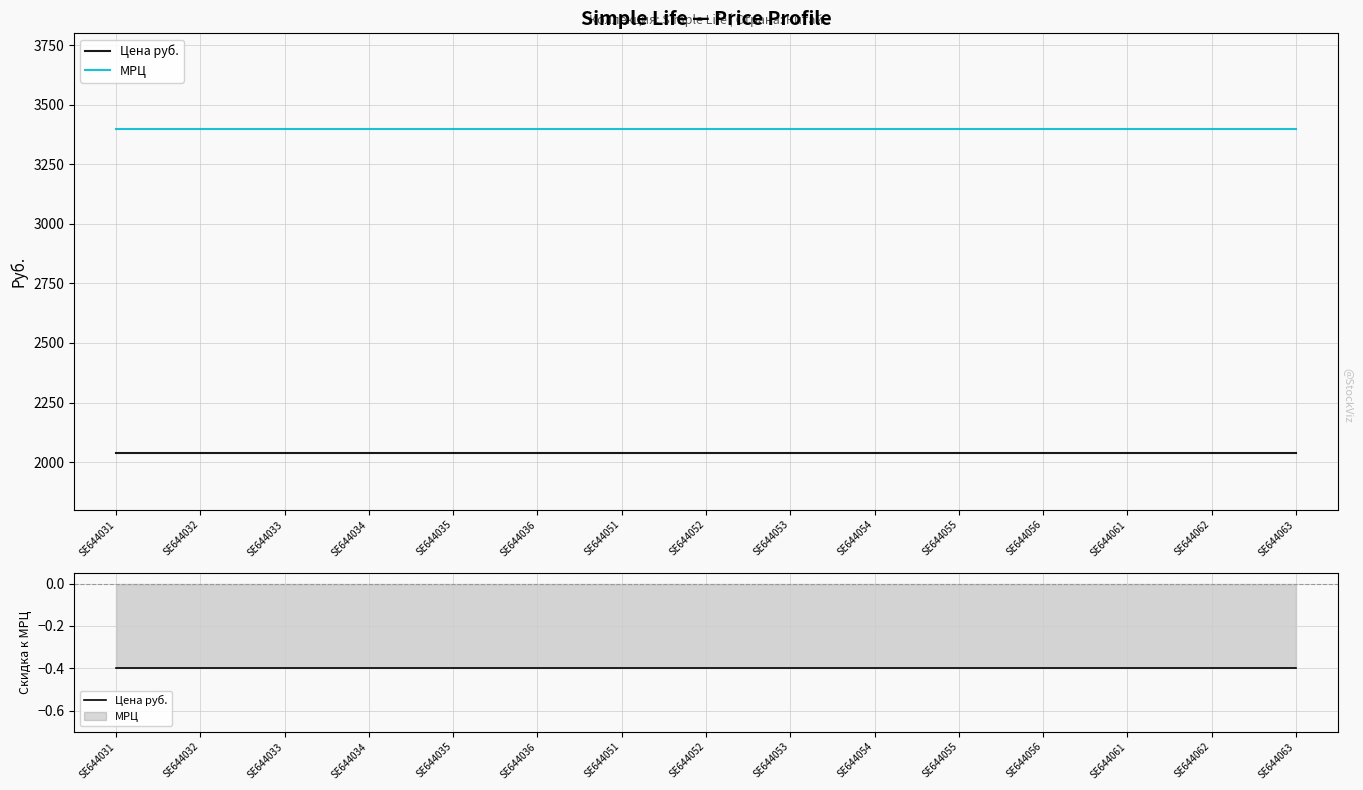

What is the value of the МРЦ point at the 6th from the left?

3400.0